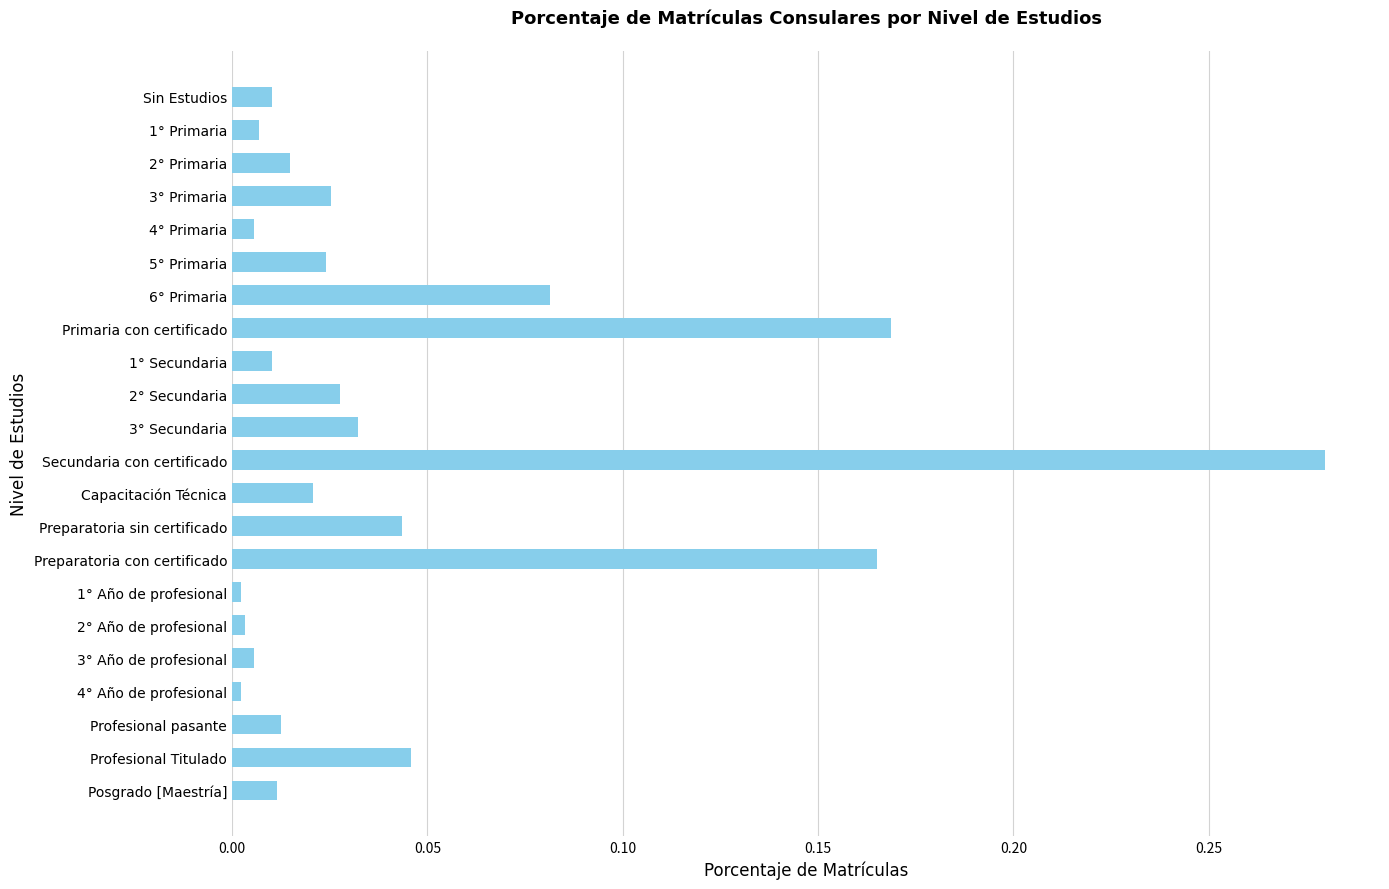

True or false: the data shows 0.0 at Capacitación Técnica.

True